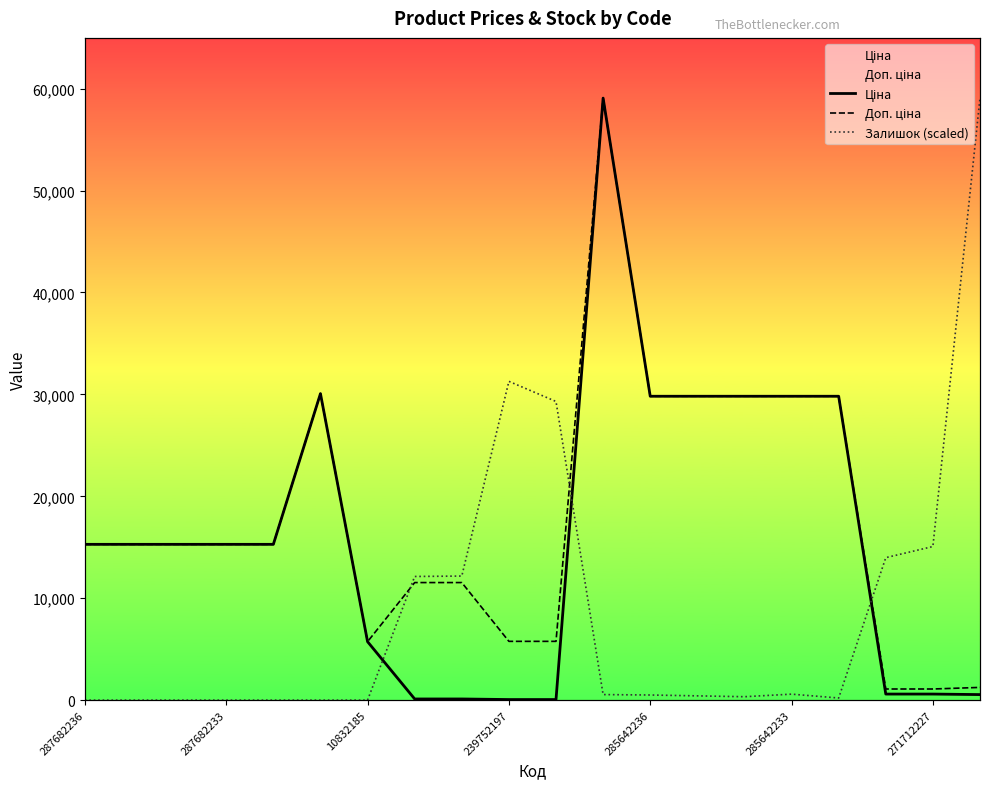

True or false: Доп. ціна has more than 0 points higher than both neighbors.

True